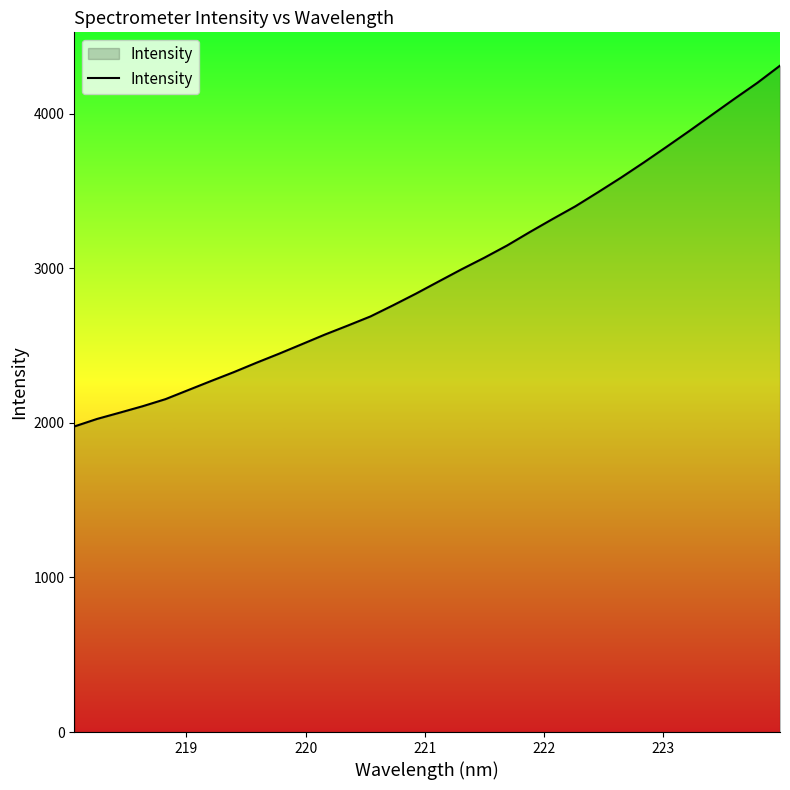

What is the minimum value shown in the chart?

1976.7